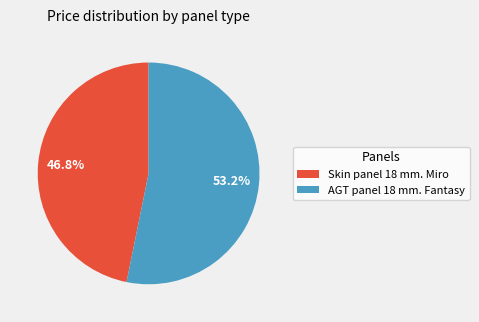

Count the number of slices in the pie.

2